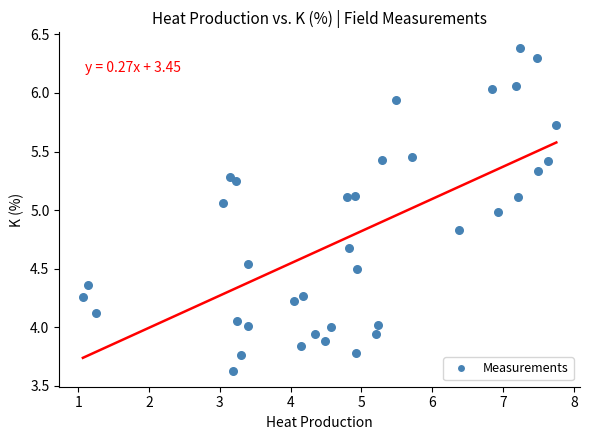

What is the range of X values (max minus min)?

6.7